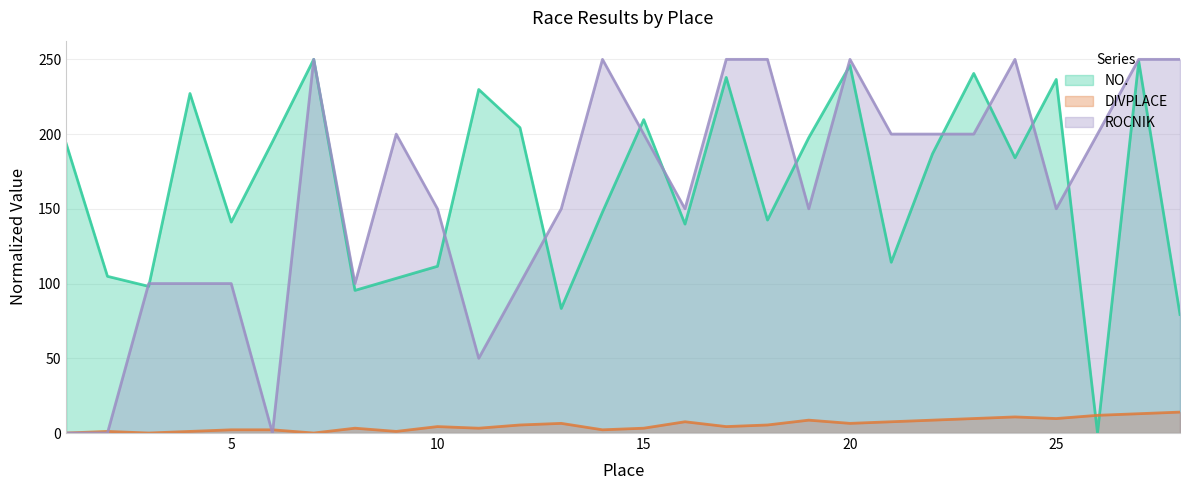

Which label corresponds to the smallest value in the chart?

26